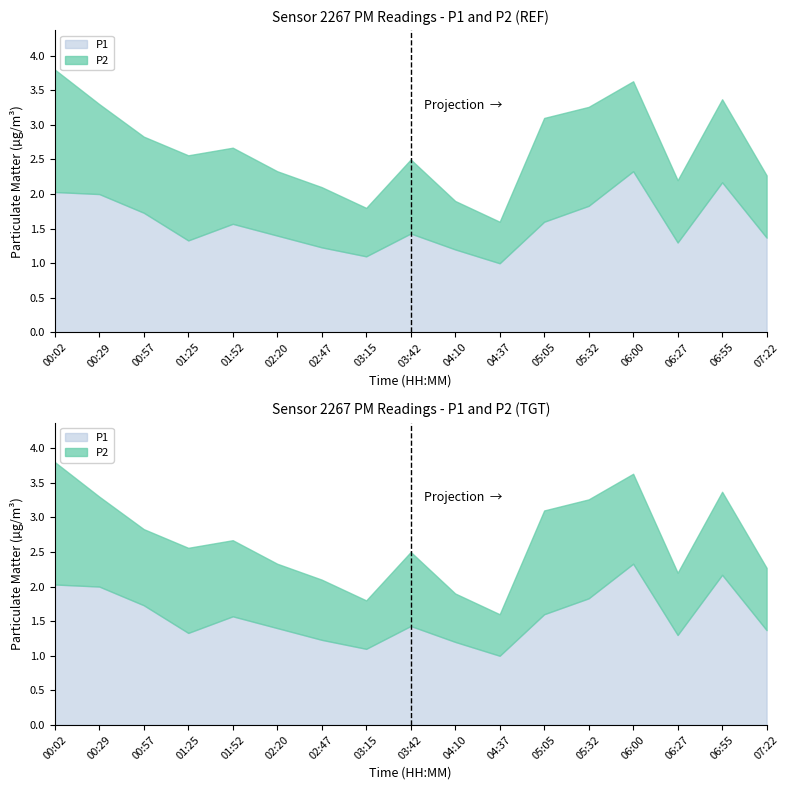

What is the sum of the P1 values at 07:22 and 01:25?

2.7